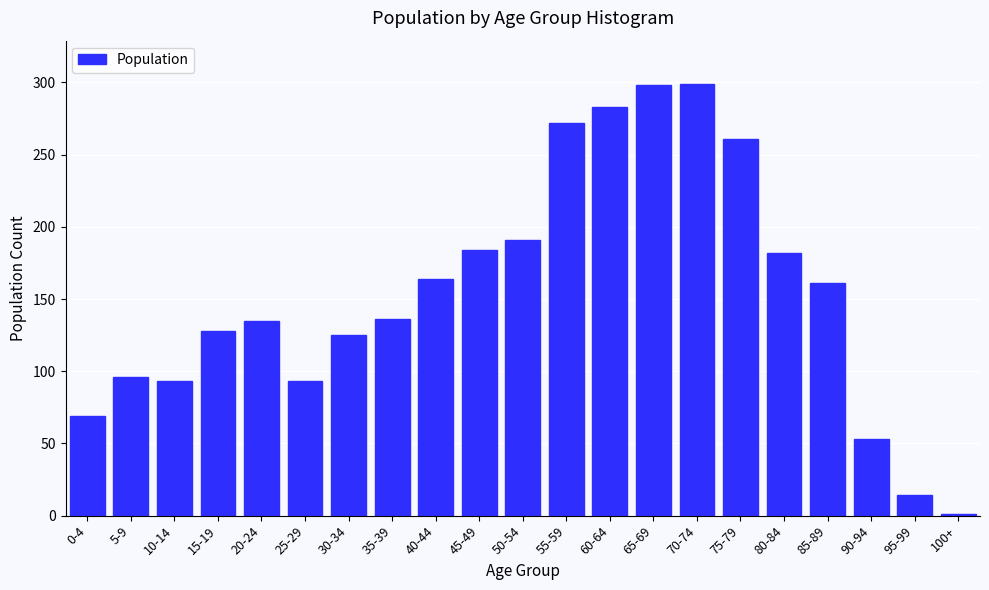

The value at 85-89 is 33. True or false?

False